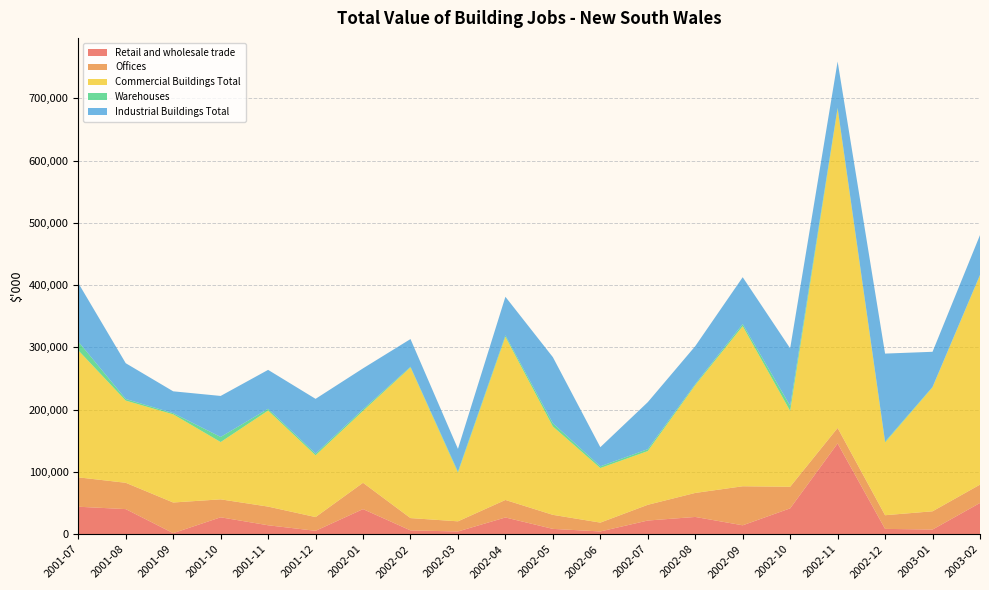

Reading left to right, what are all the values shown in this chart?

Retail and wholesale trade: 44158	40315	1717	27170	14354	5475	40315	6125	4406	26897	8565	4445	21974	27739	14314	41540	145786	8559	7517	50193
Offices: 47192	42287	49229	28834	29996	22054	42287	19776	16299	28117	22542	14204	25275	38558	62686	34672	24885	21964	29300	29438
Commercial Buildings Total: 203977	131986	141593	91993	154216	99200	115508	242012	78199	262058	141926	87646	86256	173111	257159	121822	512518	116888	199048	336216
Warehouses: 14095	2604	1919	8222	2884	2754	2512	1054	1717	2324	5166	2721	3083	1713	3373	8198	1686	1342	735	761
Industrial Buildings Total: 94009	57432	35031	65848	62479	87910	65746	44453	36455	61920	106150	30745	75487	60890	75201	92281	74244	141321	56359	63815